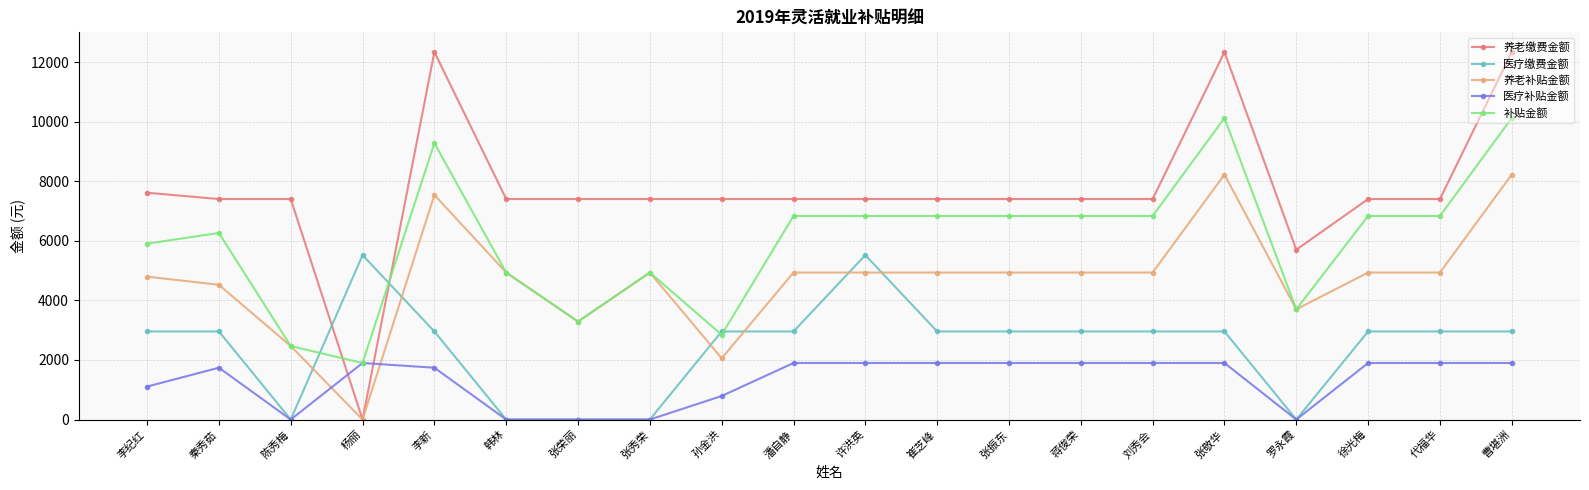

What is the difference between the highest and lowest values at 李纪红?

6507.0